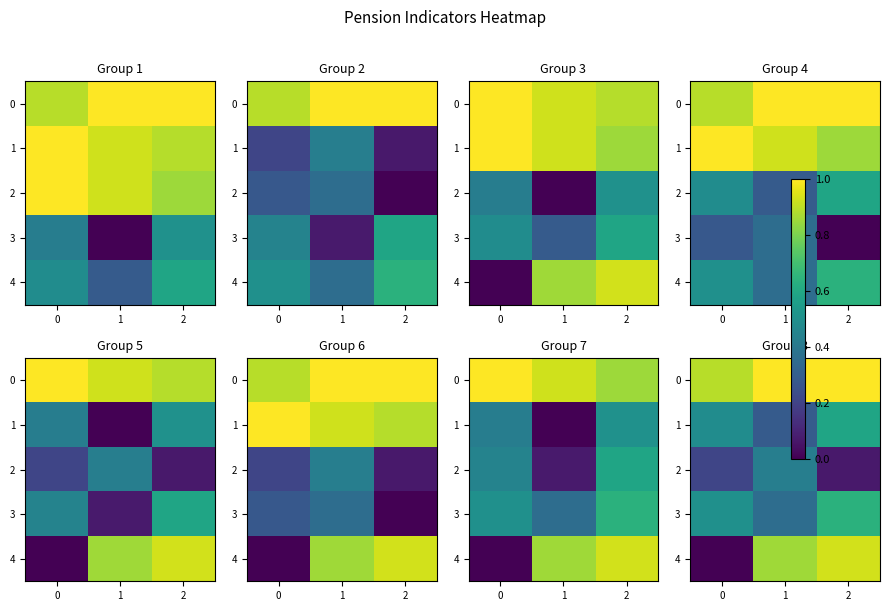

Is the value of 2 at 2 greater than the value of 3 at 2?

No